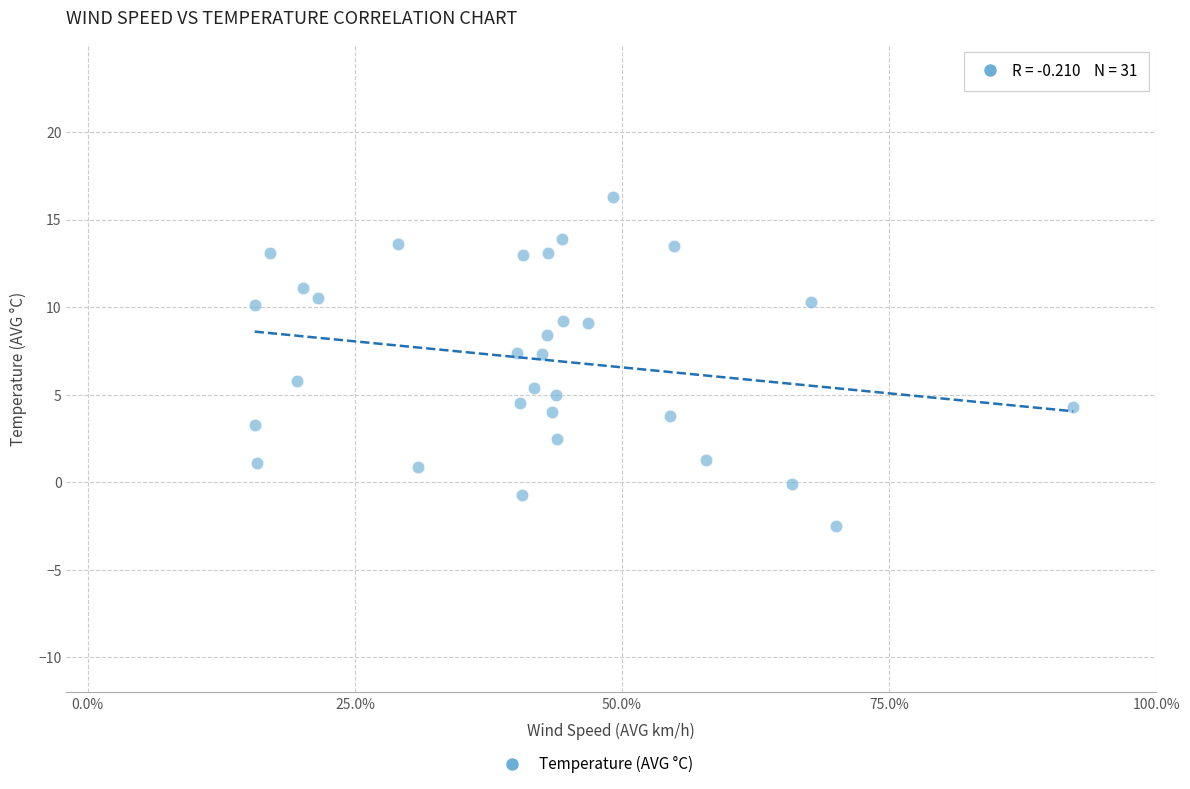

What is the range of Y values (max minus min)?

18.8